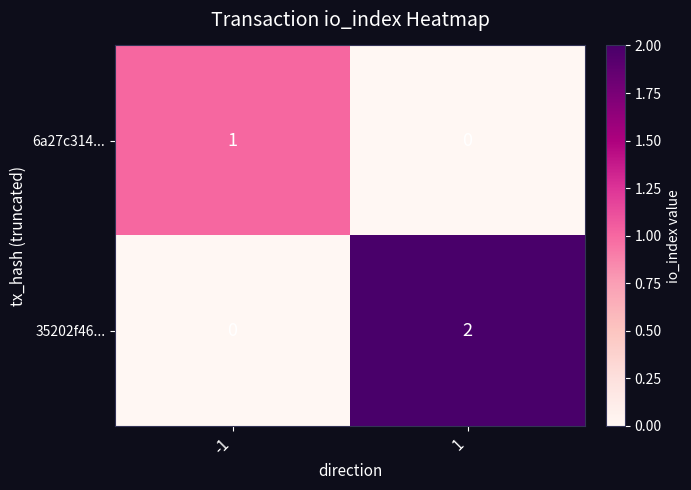

Which series has the largest range (max minus min)?

35202f46...